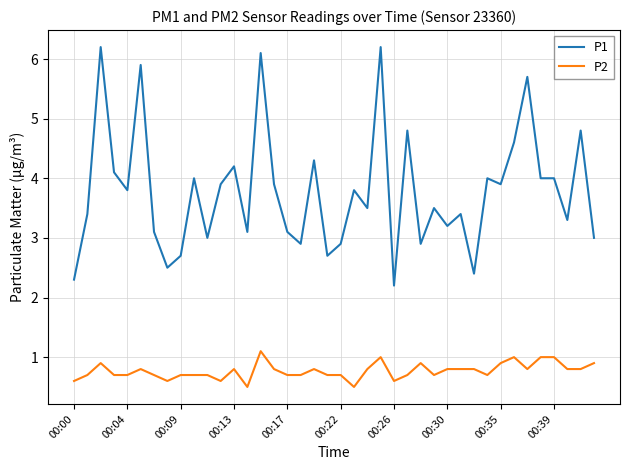

What is the difference between the maximum and minimum values in the P2 series?

0.6